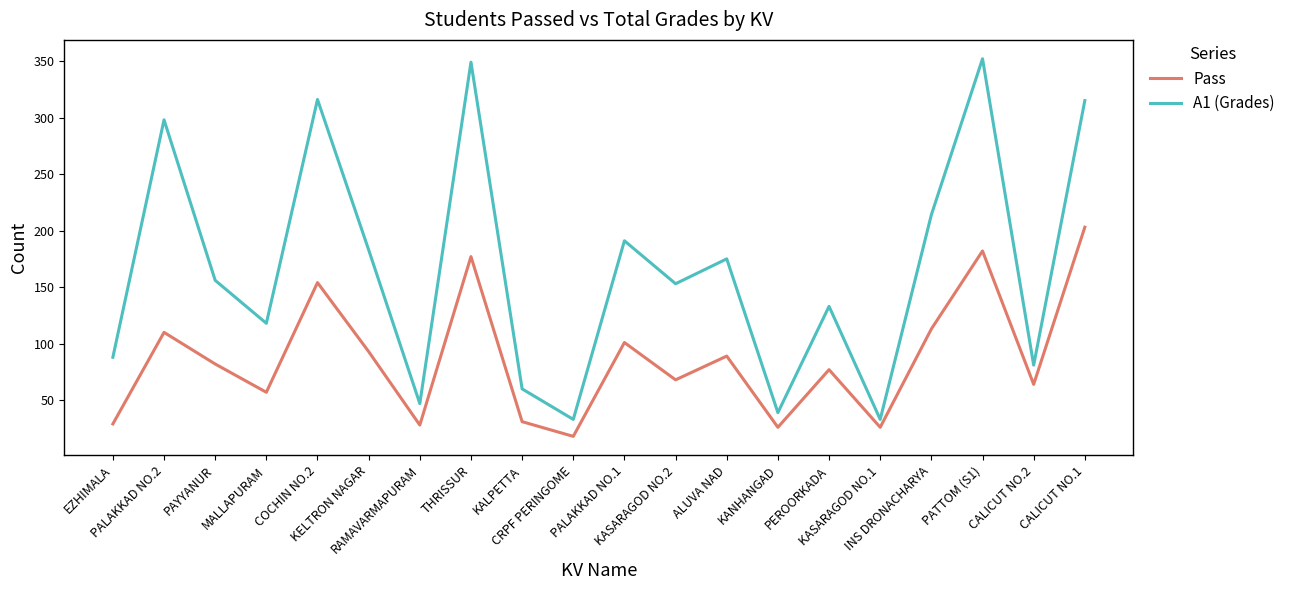

Does the chart have visible grid lines?

No